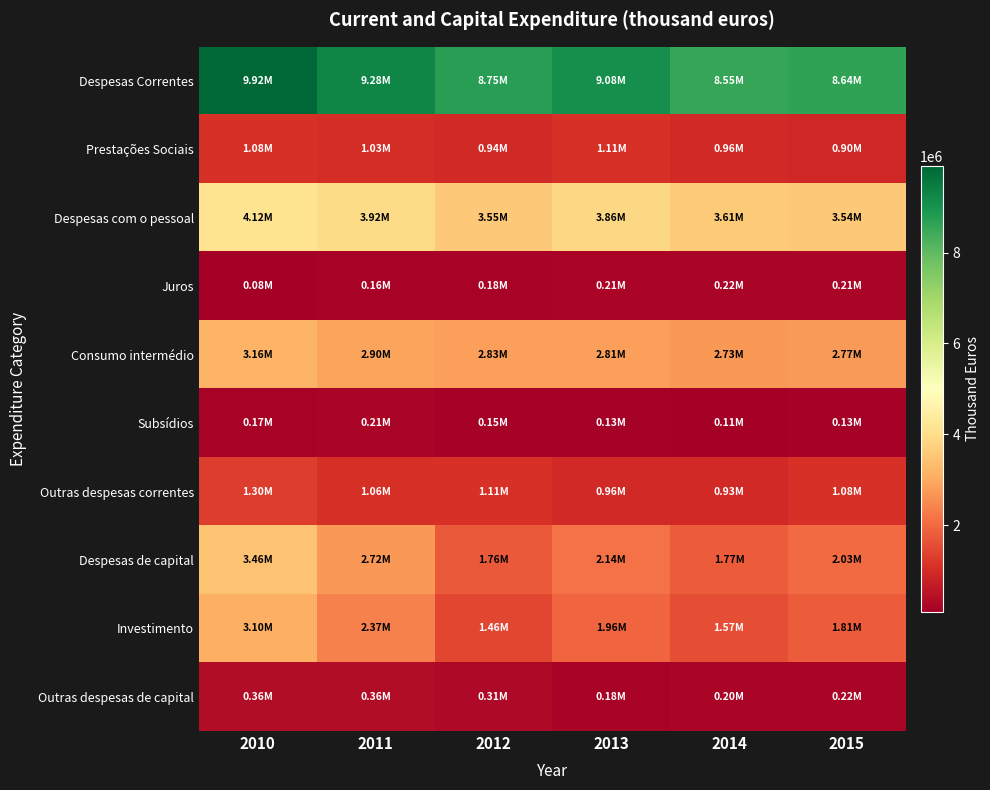

Between 2015 and 2011, which is larger?

2011